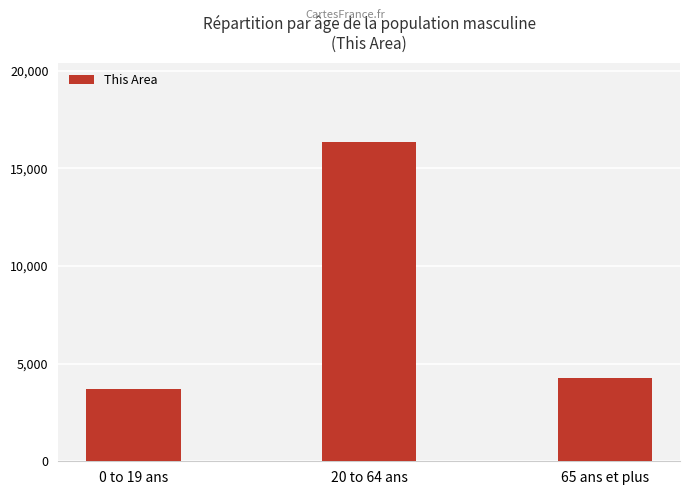

Reading right to left, list all the values displayed in this chart.

4254	16339	3714